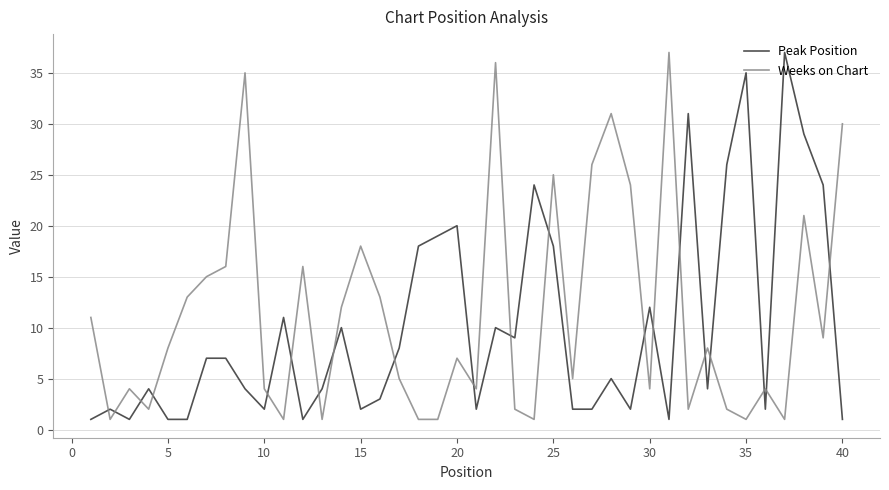

After their last crossing, which series has the higher values: Weeks on Chart or Peak Position?

Weeks on Chart